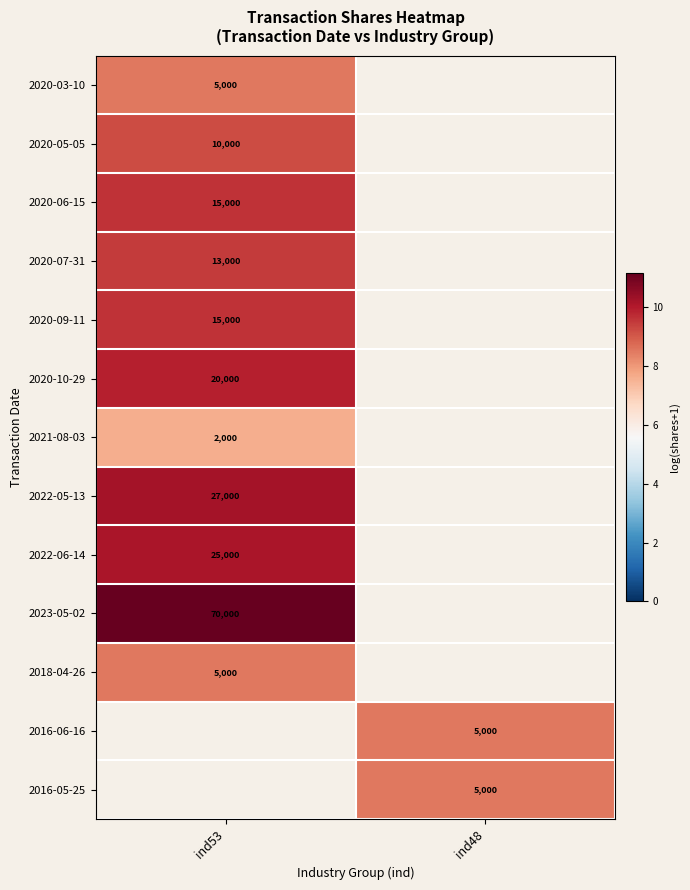

The value of 2020-09-11 at ind53 is 14.2. True or false?

False